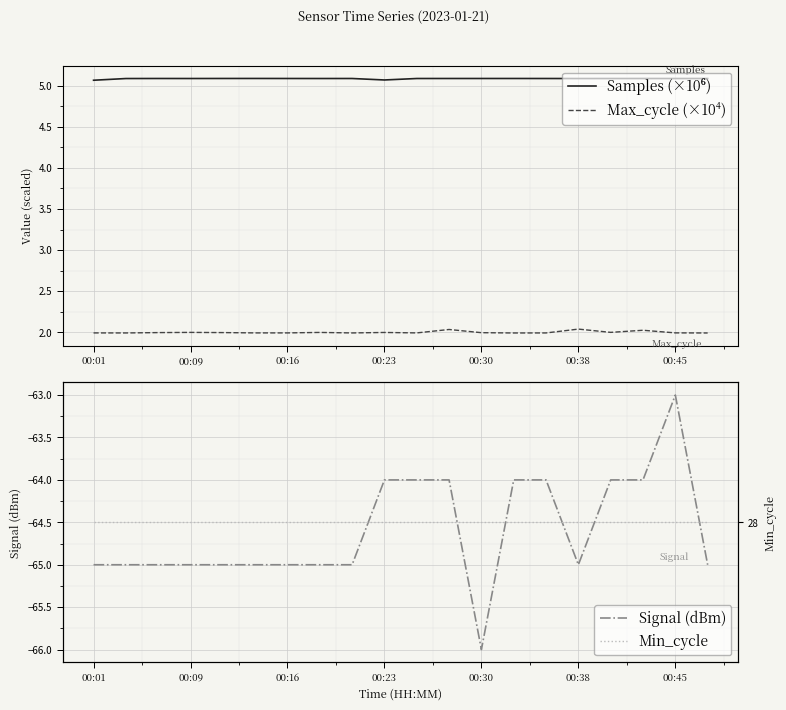

At which label does Signal (dBm) reach its minimum?

00:30